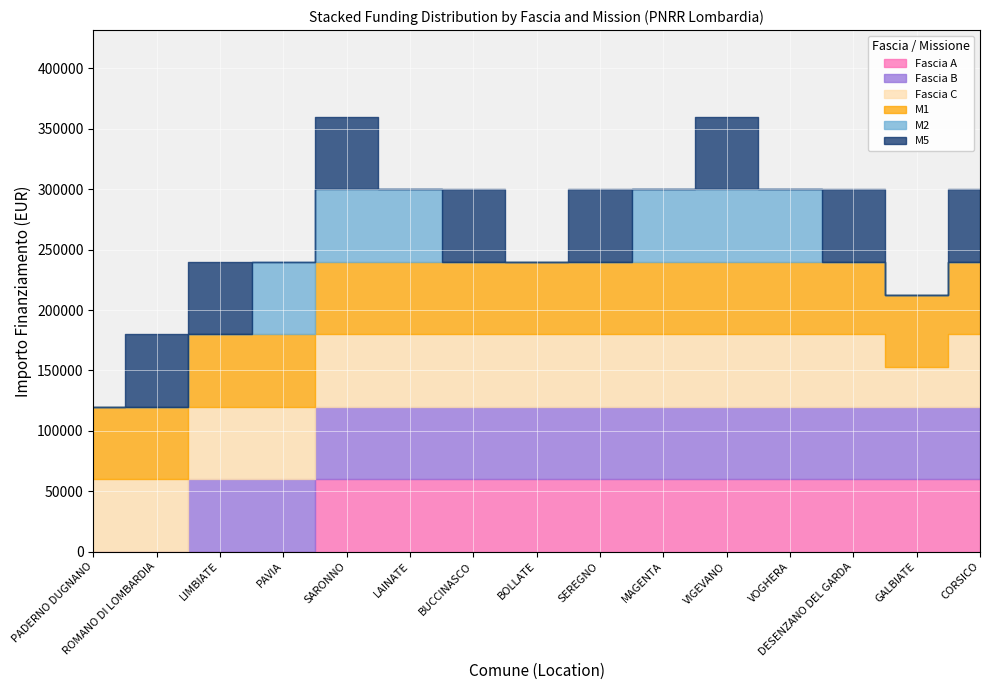

True or false: M5 and Fascia C intersect in this chart.

False